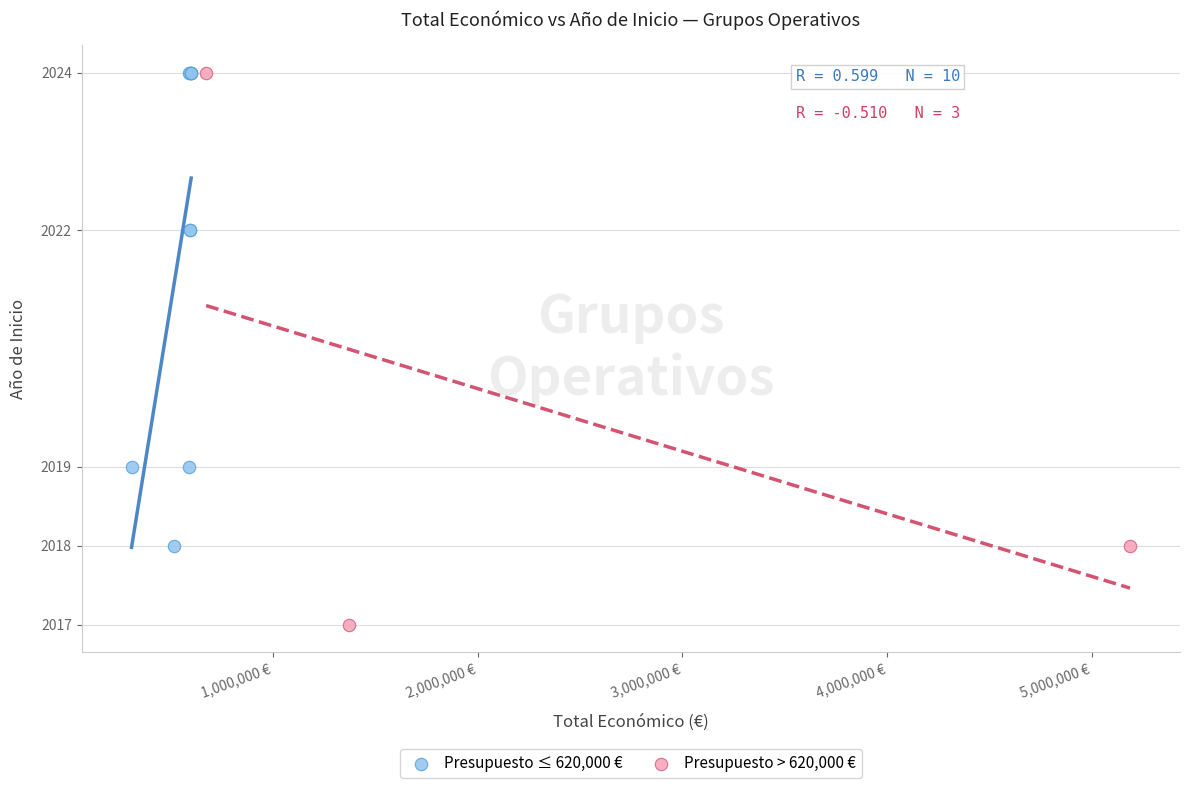

Which series reaches the minimum Y coordinate?

Presupuesto > 620,000 €